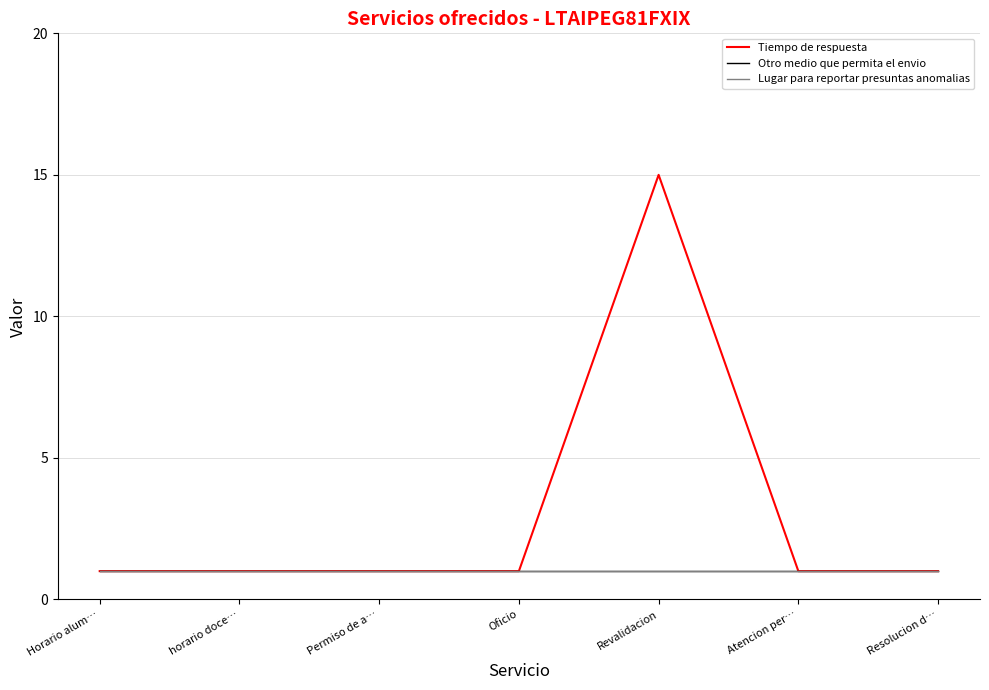

Reading left to right, what are all the values shown in this chart?

Tiempo de respuesta: 1	1	1	1	15	1	1
Otro medio que permita el envio: 1	1	1	1	1	1	1
Lugar para reportar presuntas anomalias: 1	1	1	1	1	1	1